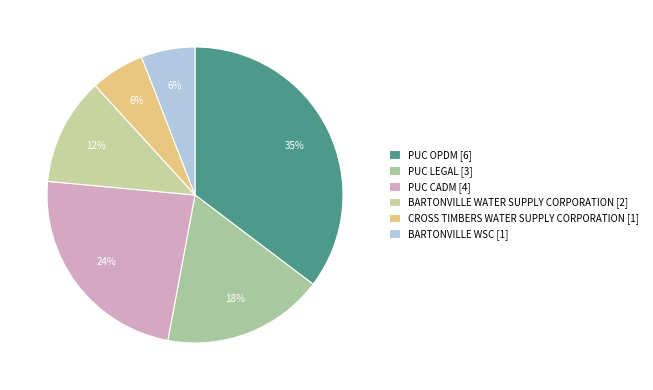

Does BARTONVILLE WSC account for over 50% of the chart?

No